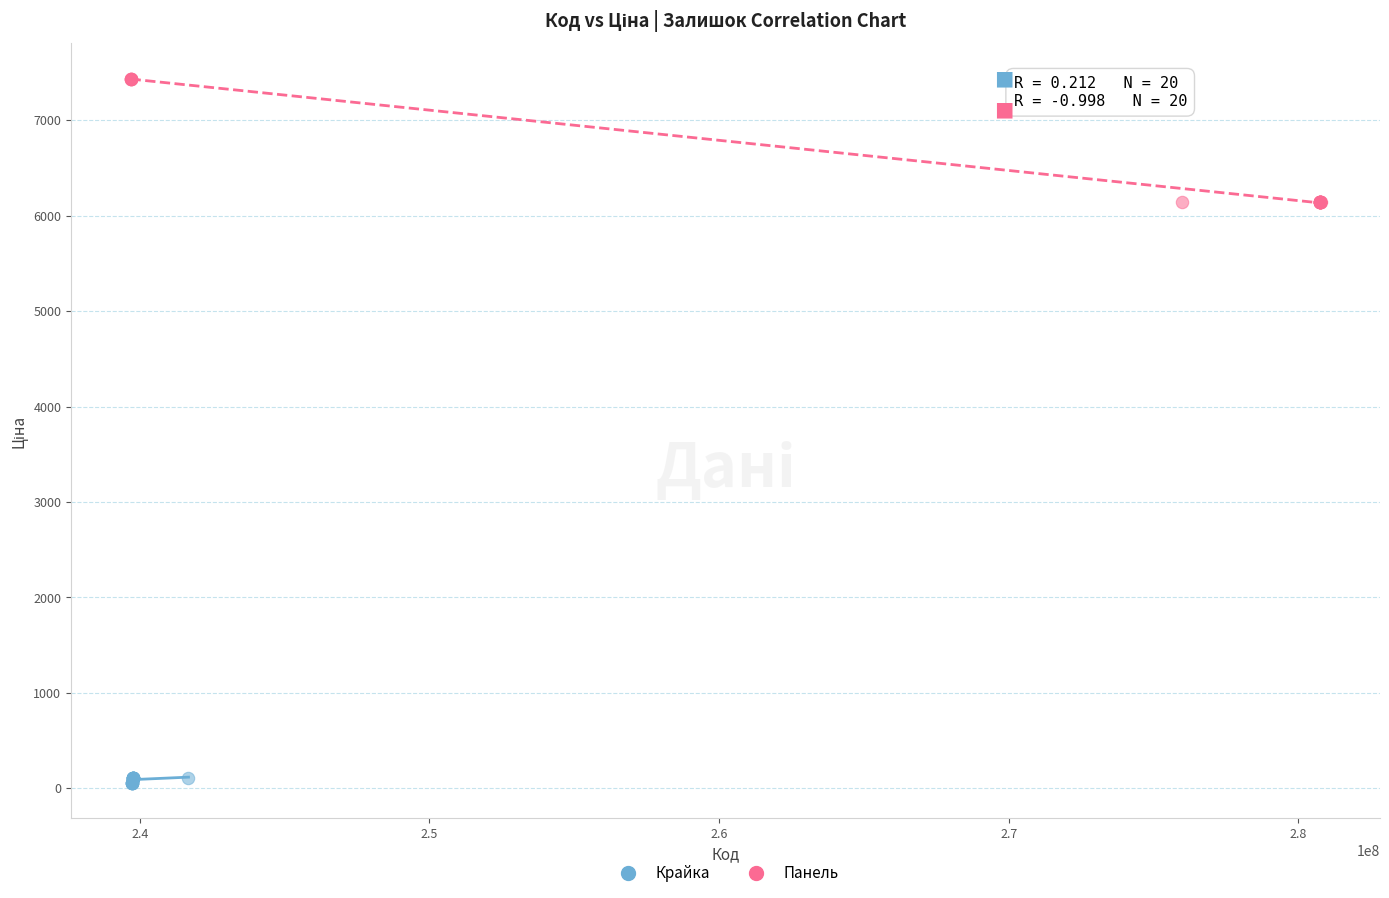

Which series has the widest spread of Y values?

Панель